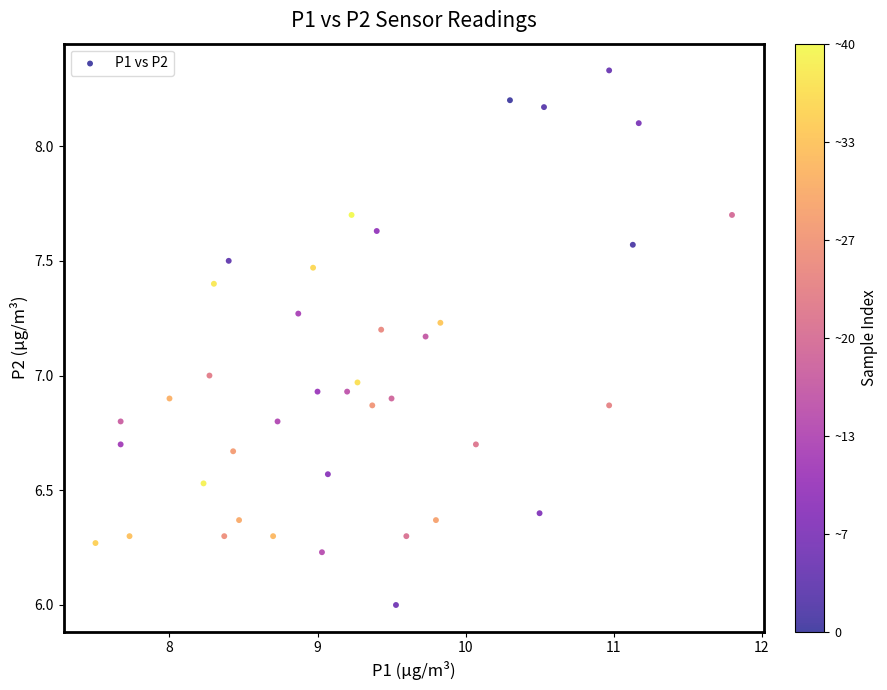

What is the range of X values (max minus min)?

4.3